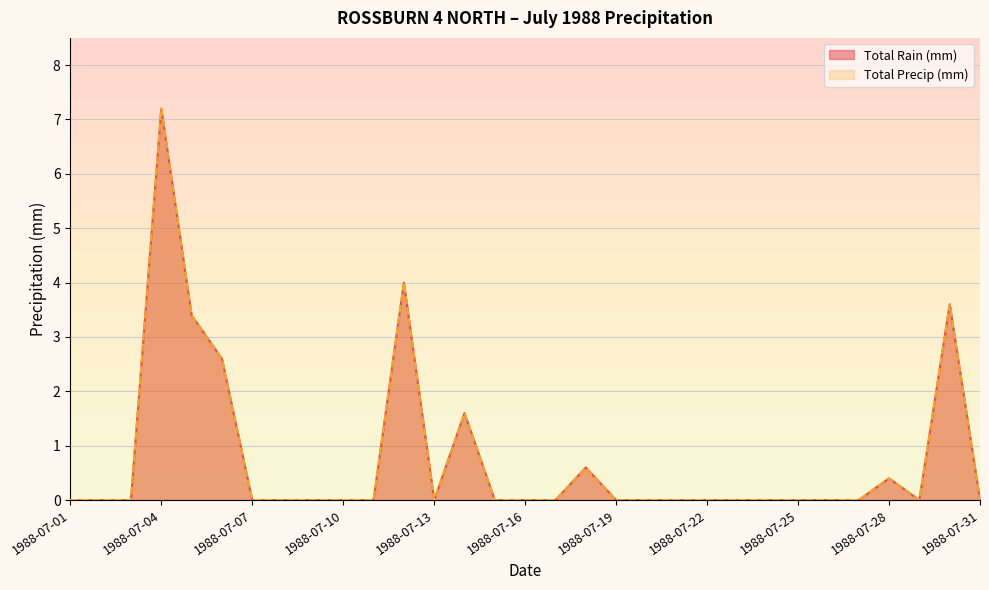

Which series has the widest spread of values?

Total Rain (mm)